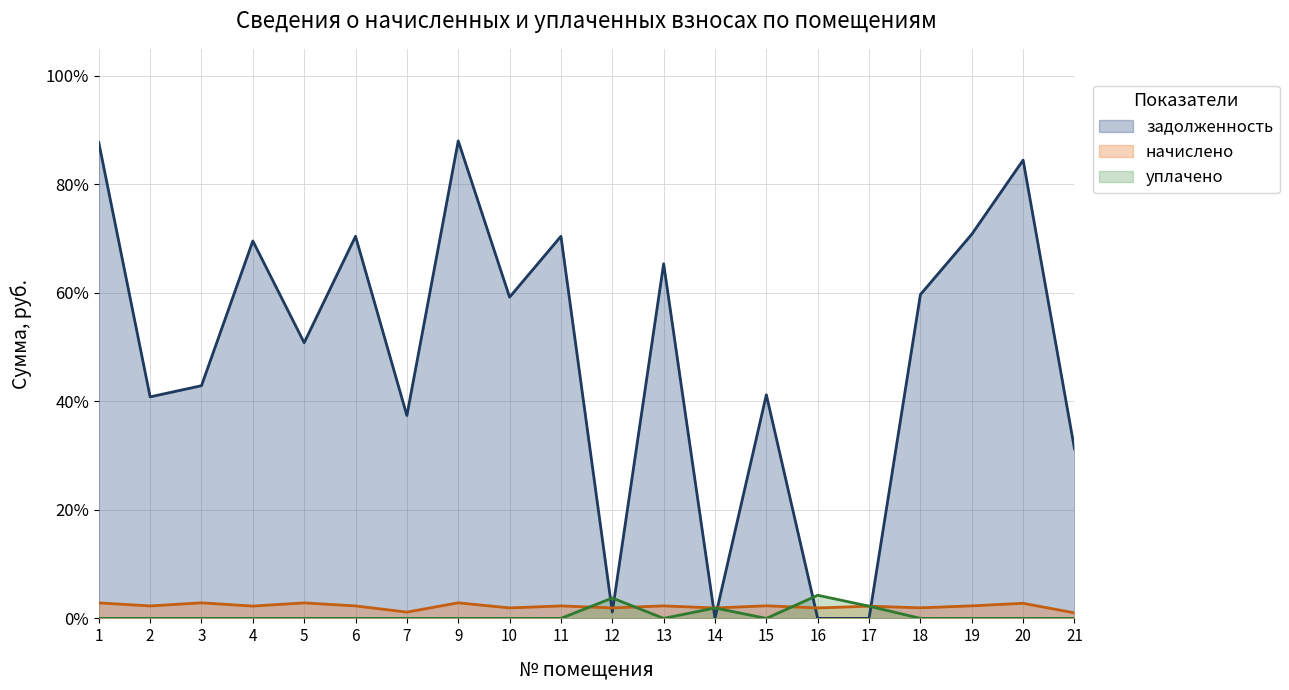

How many lines are shown in the chart?

3